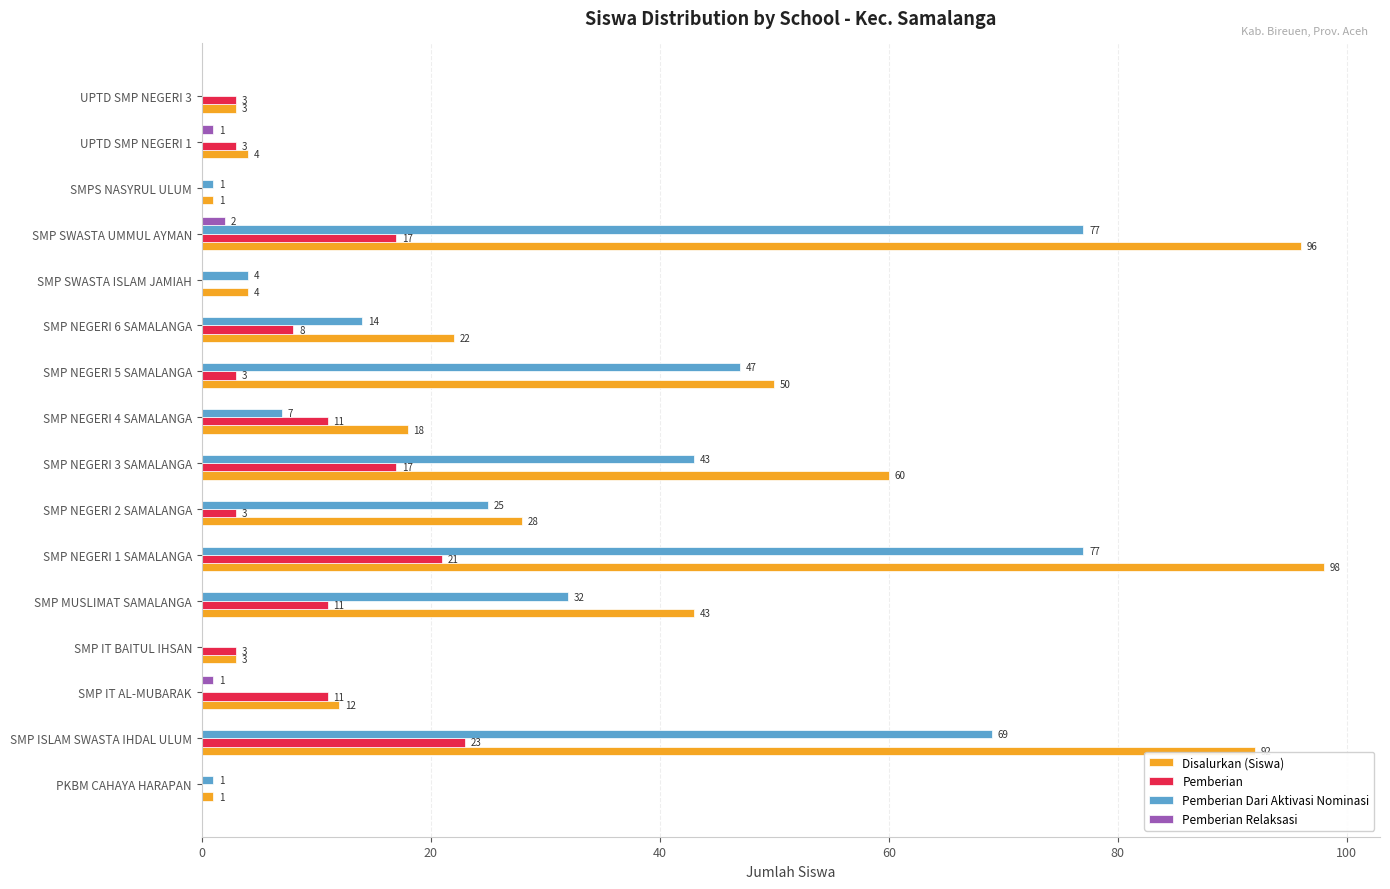

Is it true that Disalurkan (Siswa) equals 18 at SMP NEGERI 4 SAMALANGA?

True